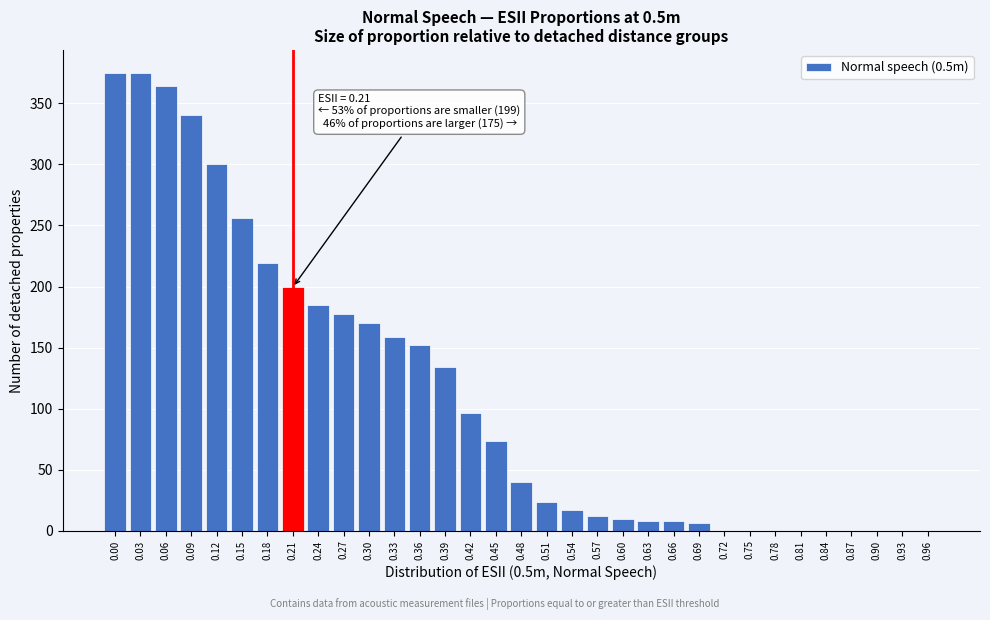

Is it true that the value at 0.03 is 107.2?

False